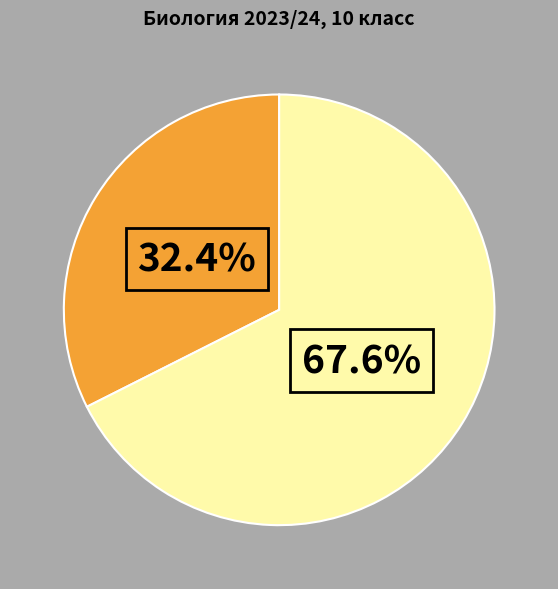

Is there any slice that represents more than half of the pie?

Yes